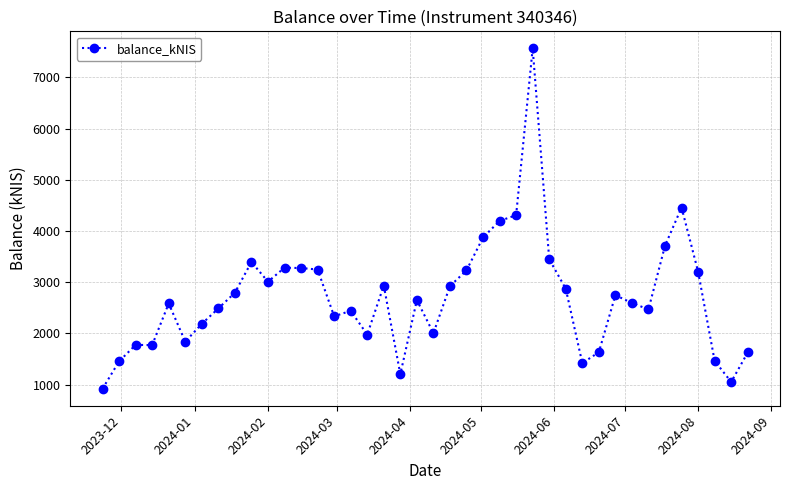

What is the value of the 1st point from the left?

921.0